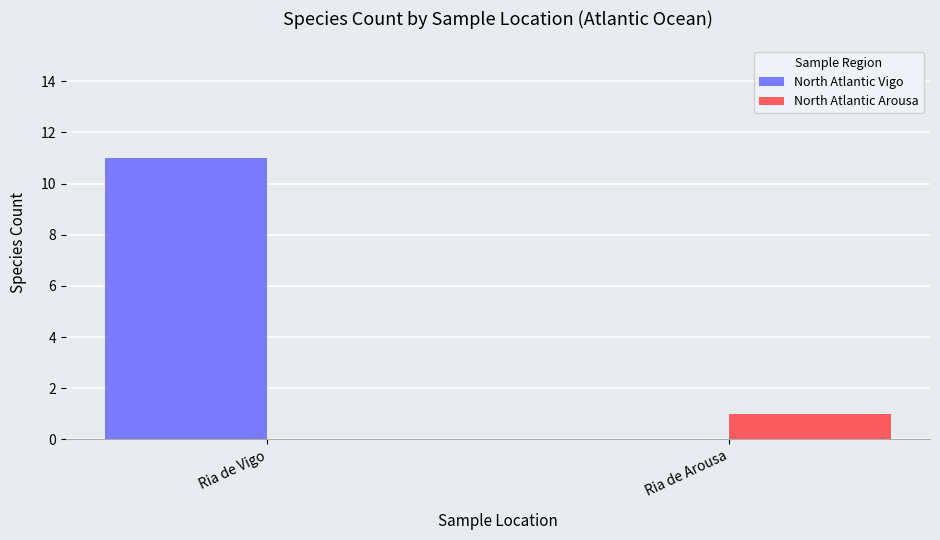

Which series changed the most between Ria de Vigo and Ria de Arousa?

North Atlantic Vigo